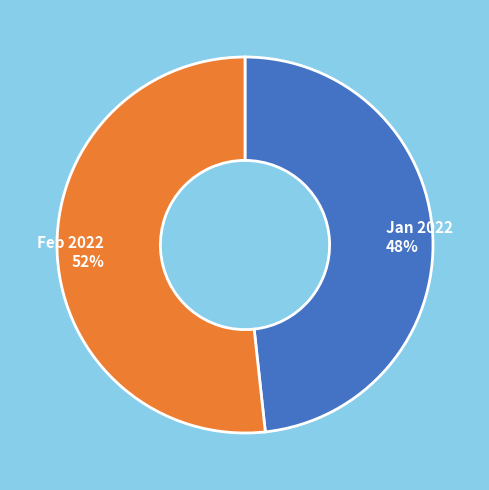

How many slices are in this pie chart?

2